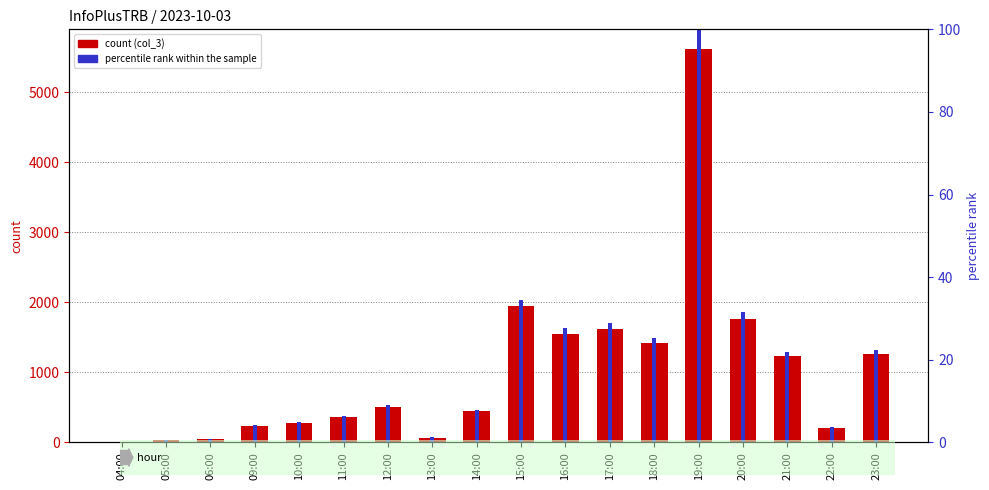

List the series in order of their overall mean, lowest first.

percentile rank within the sample, col_3